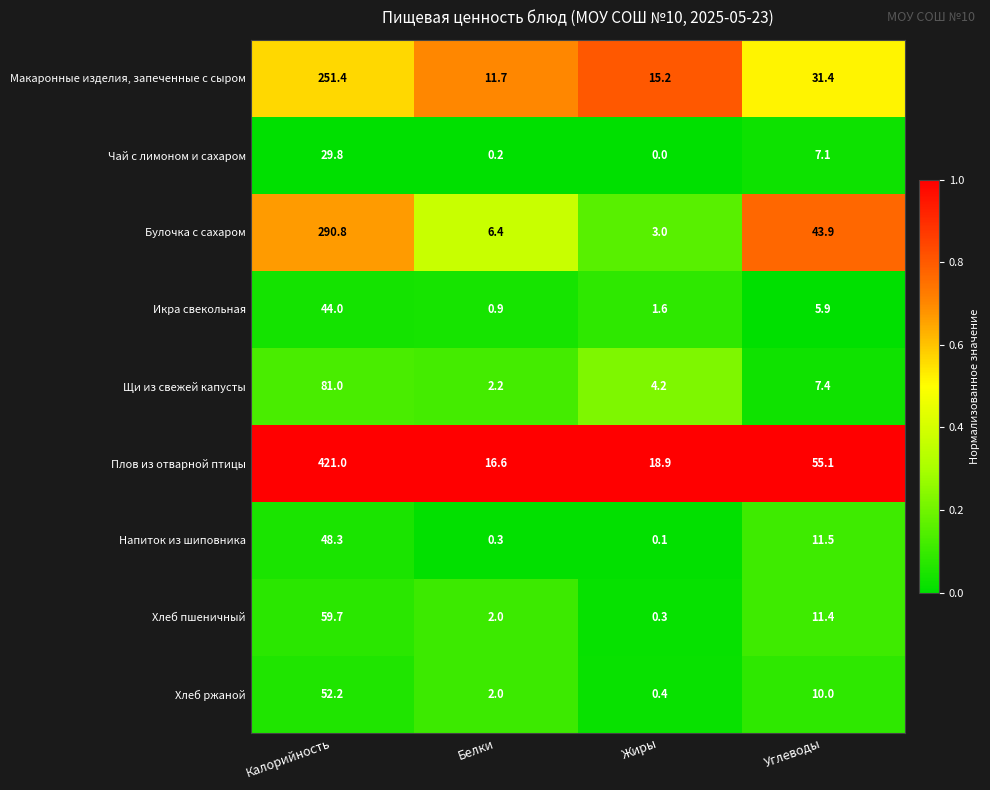

List the series in order of their peak value, highest first.

Плов из отварной птицы, Булочка с сахаром, Макаронные изделия, запеченные с сыром, Щи из свежей капусты, Хлеб пшеничный, Хлеб ржаной, Напиток из шиповника, Икра свекольная, Чай с лимоном и сахаром